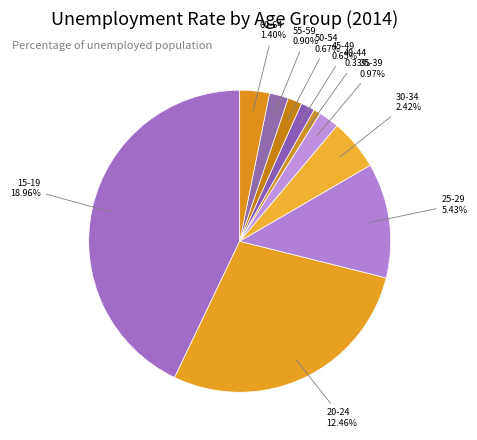

Is there a majority slice in this chart?

No